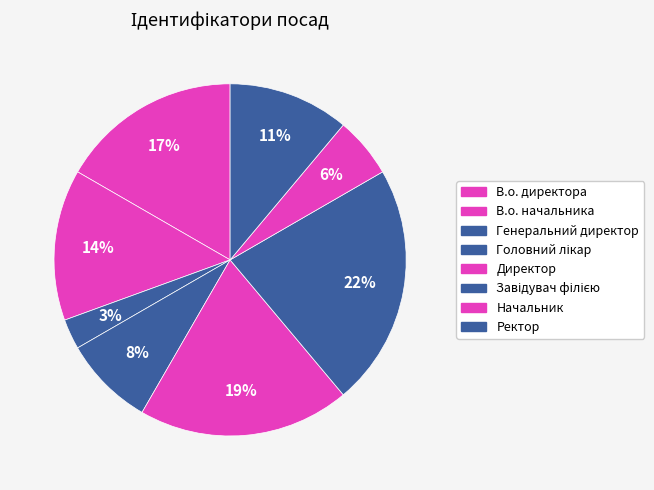

Rank the categories by value from highest to lowest.

Завідувач філією, Директор, В.о. директора, В.о. начальника, Ректор, Головний лікар, Начальник, Генеральний директор